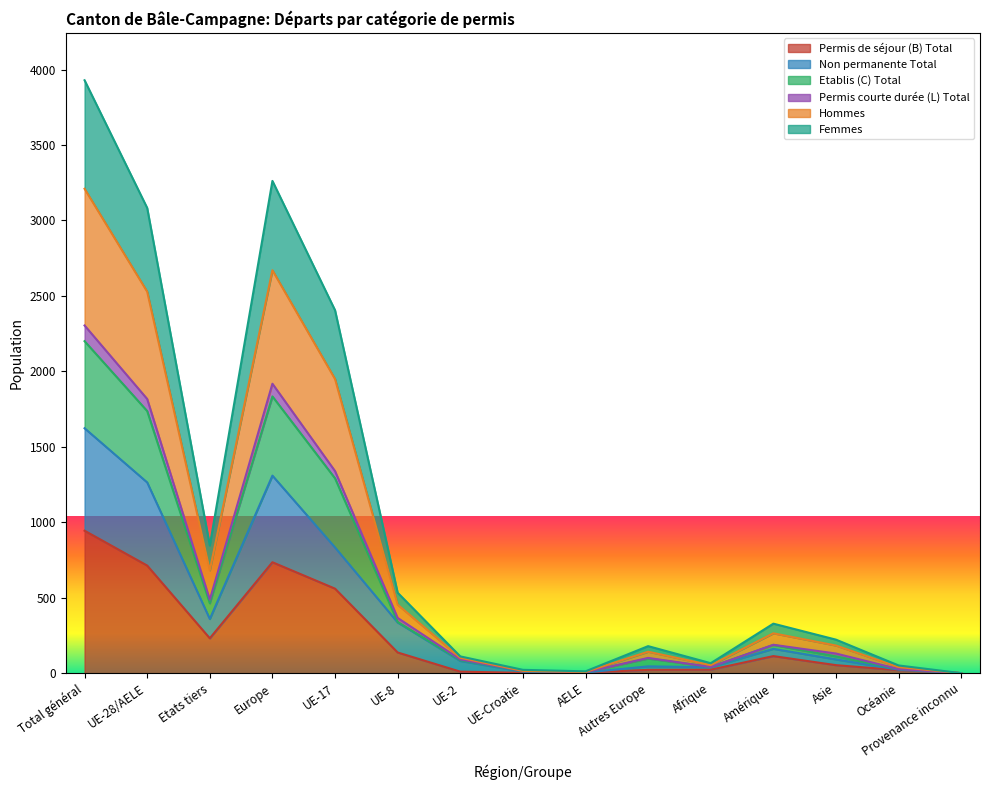

True or false: Hommes and Permis courte durée (L) Total cross at least once.

False